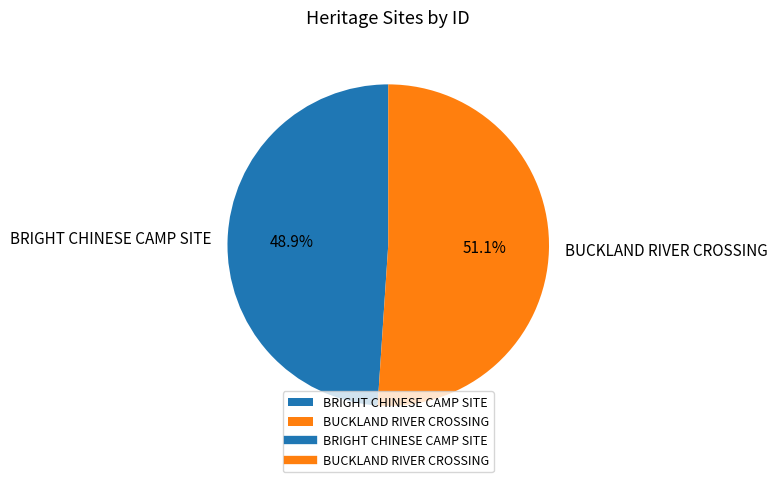

Which slice represents more than half of the pie?

BUCKLAND RIVER CROSSING